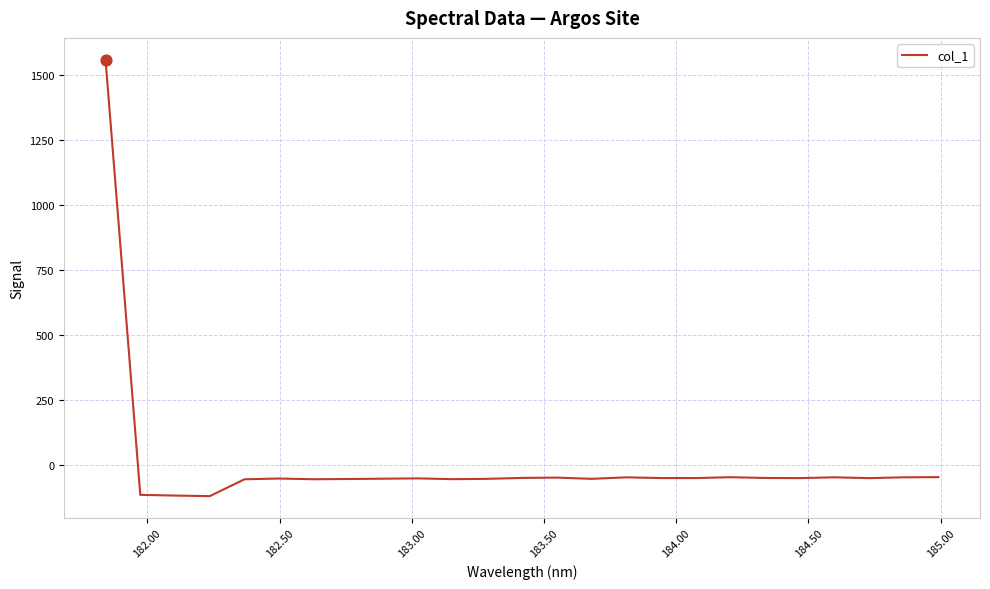

What is the smallest value displayed?

-120.9